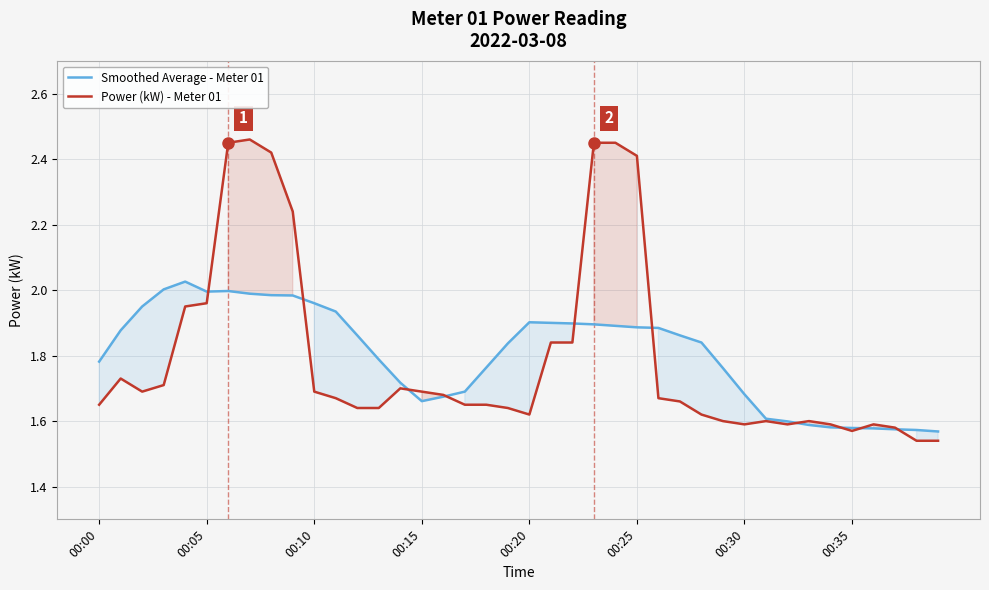

What is the difference between the maximum and minimum values in the Power (kW) - Meter 01 series?

0.9